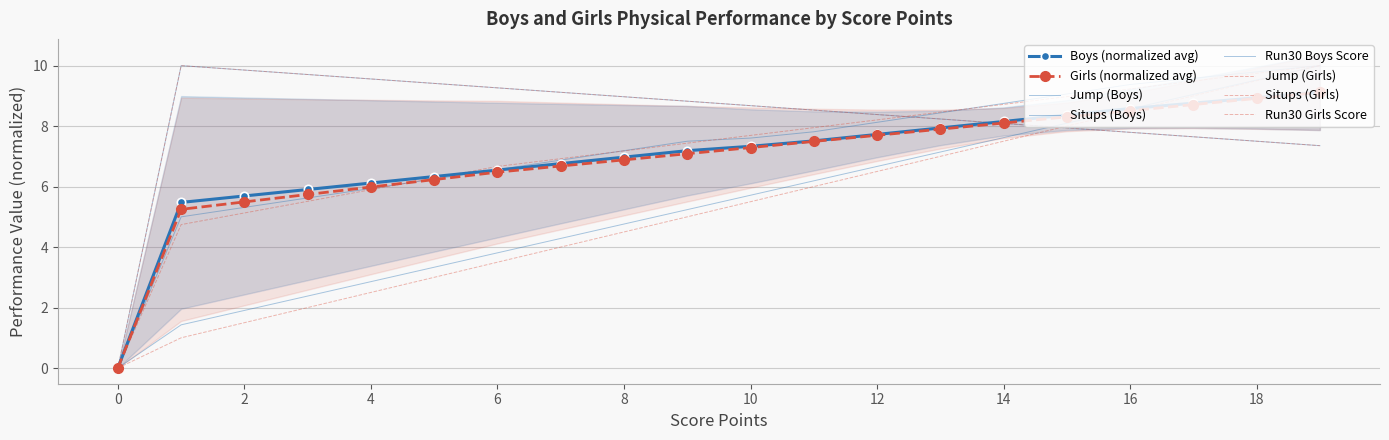

Where does the Jump (Girls) series first go above 7?

8